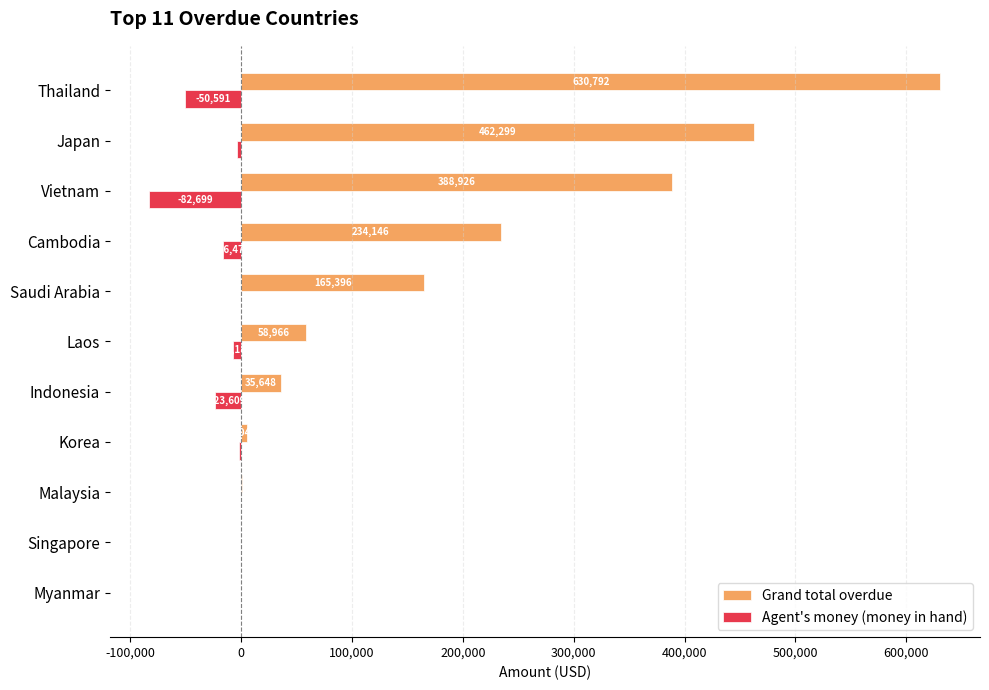

The value of Agent's money (money in hand) at Singapore is -400.0. True or false?

True